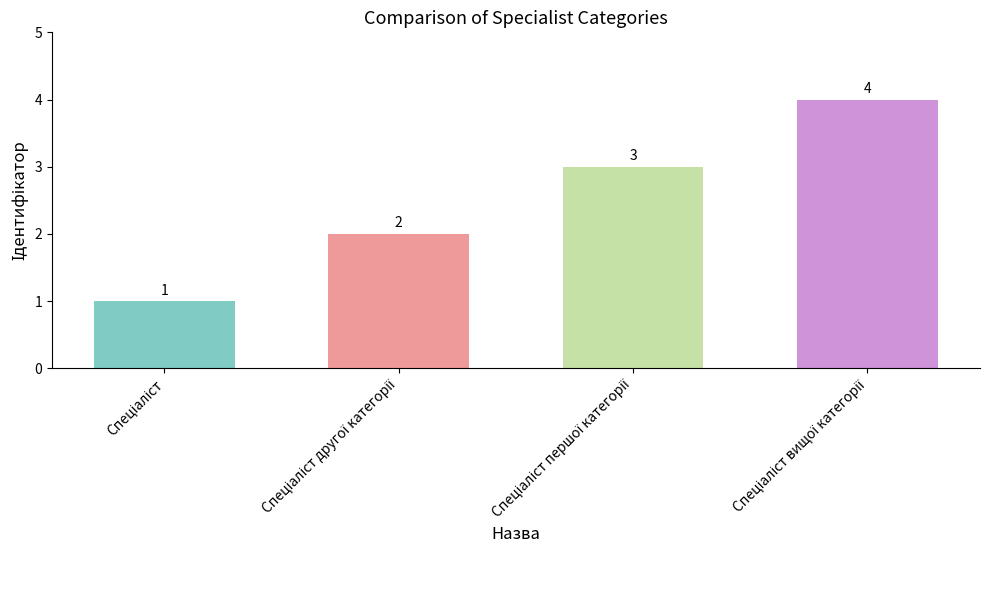

How many values are between 2 and 4?

3